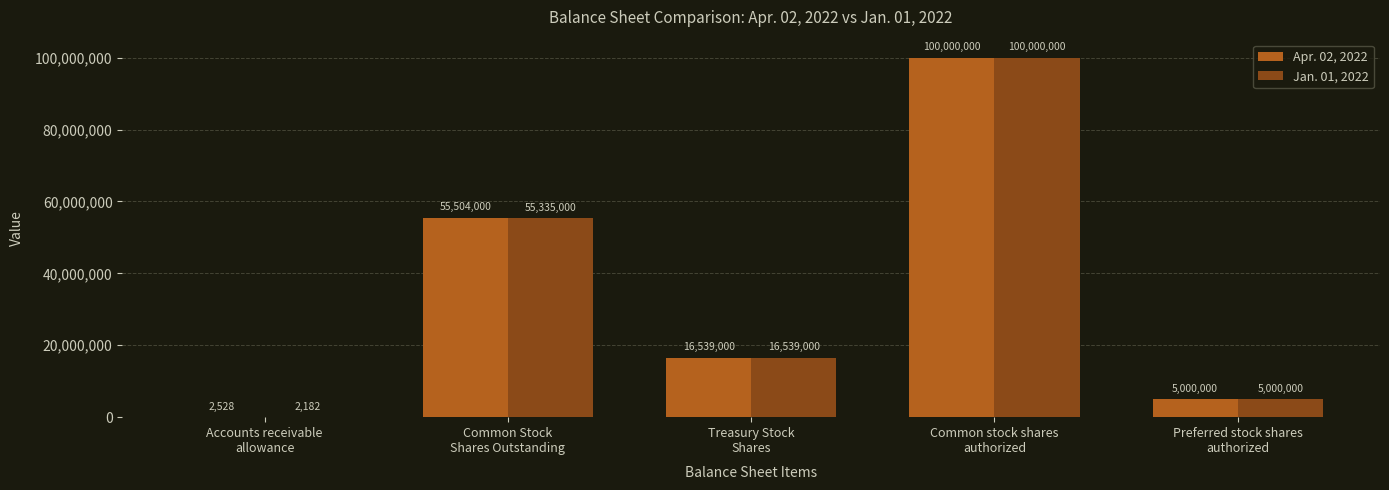

Where does the Apr. 02, 2022 series first go above 16539000?

Common Stock
Shares Outstanding